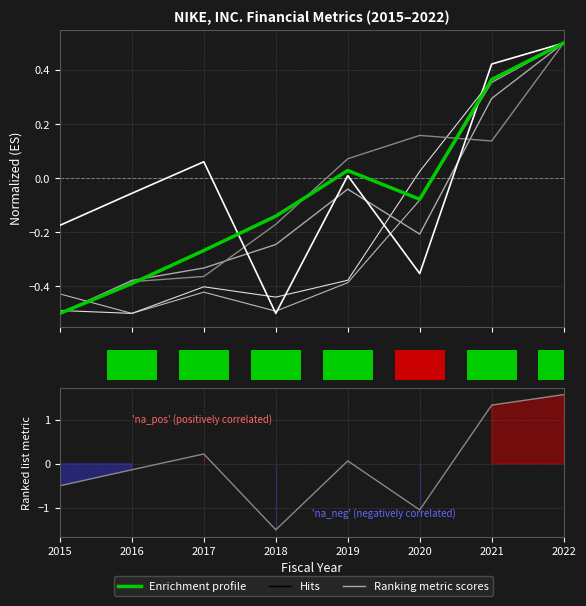

At which label does Gross profit first exceed 0?

2021